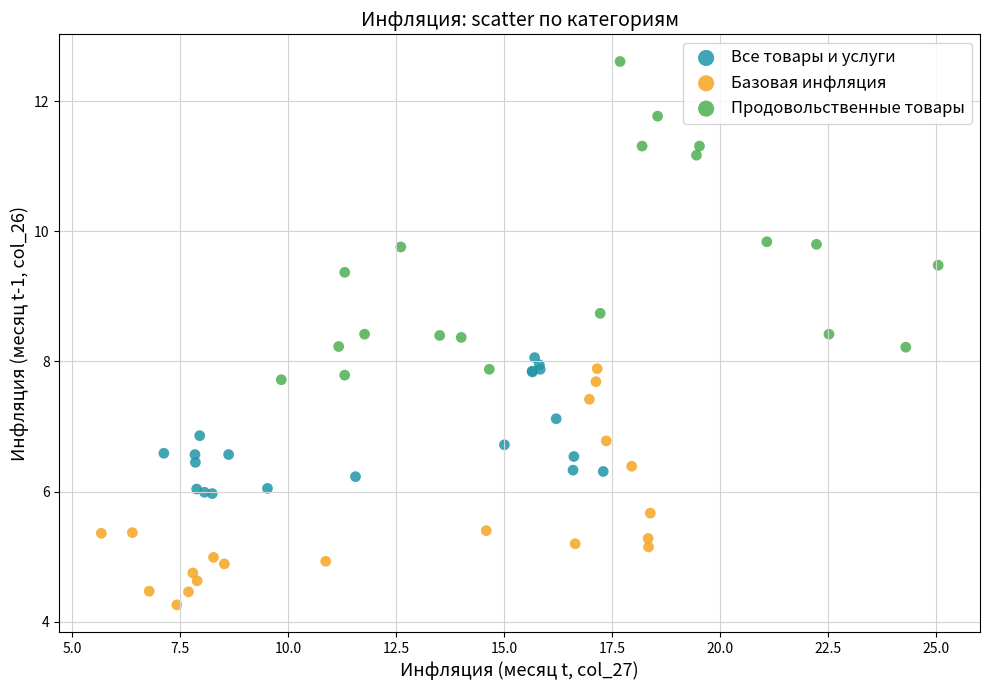

Which series has the widest spread of Y values?

Продовольственные товары